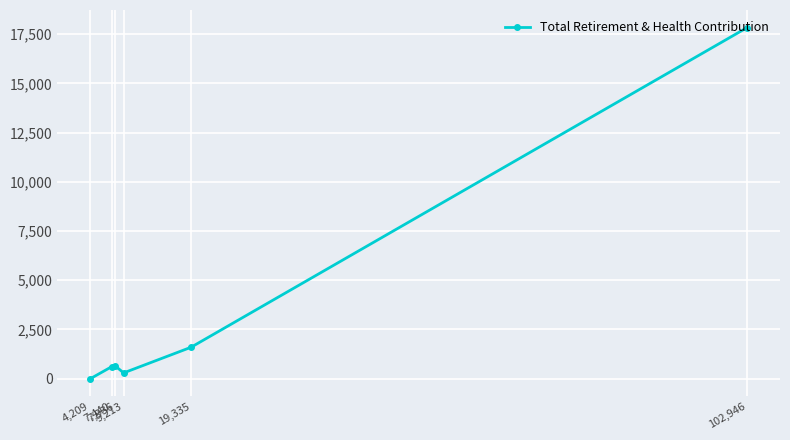

Which label corresponds to the smallest value in the chart?

4,209